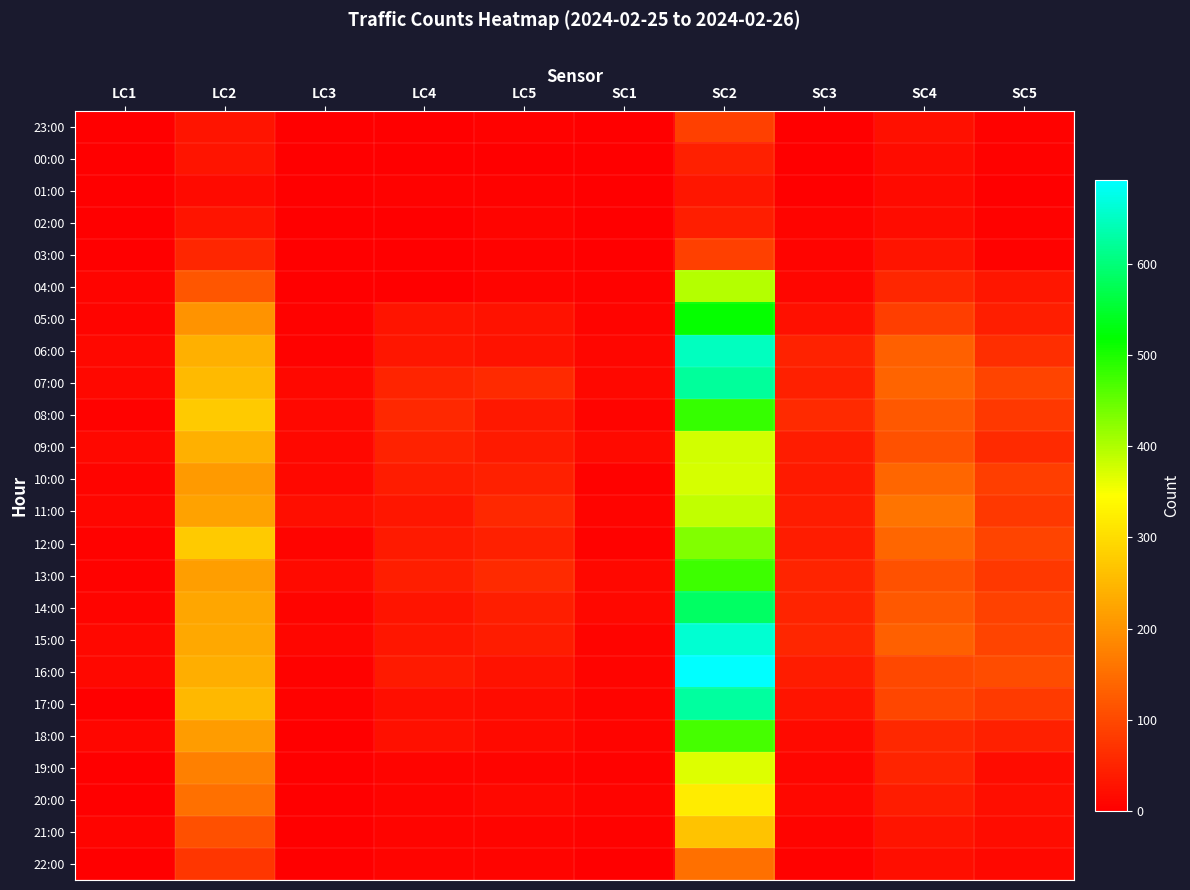

At which category is the sum across all series the highest?

SC2